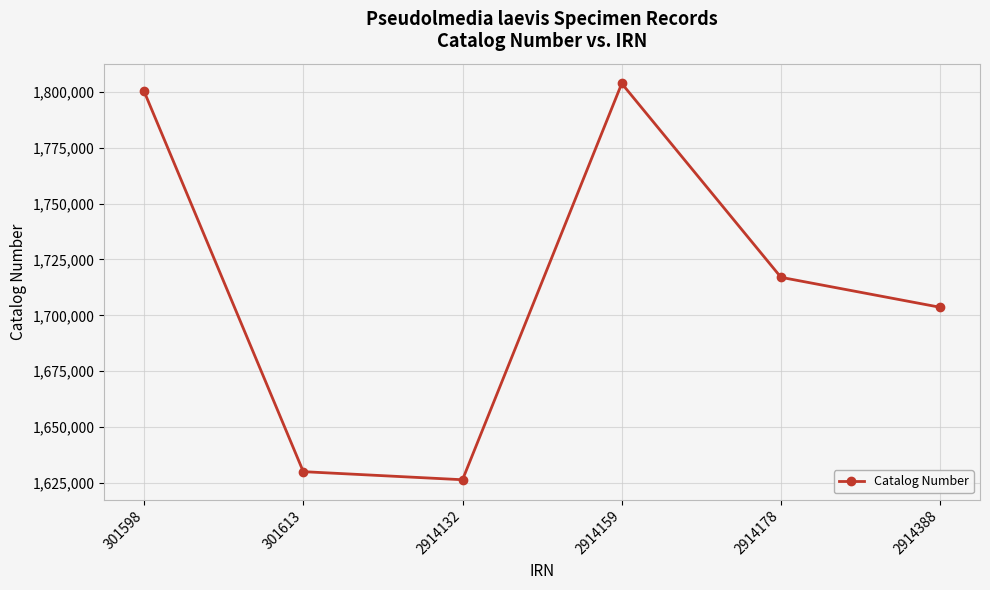

List the labels in order of value, smallest first.

2914132, 301613, 2914388, 2914178, 301598, 2914159